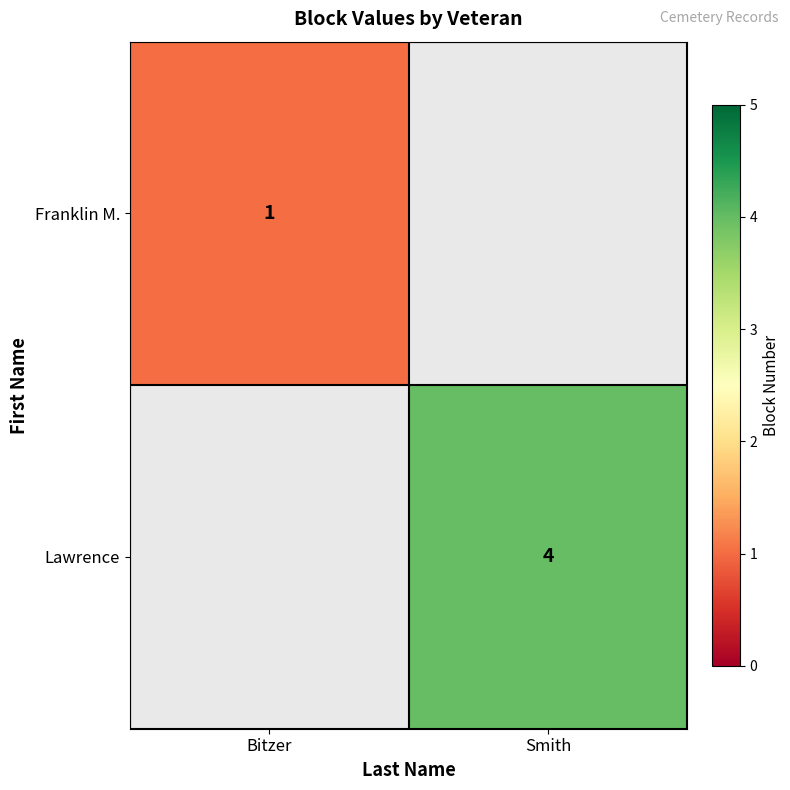

The value of Lawrence at Smith is 4. True or false?

True